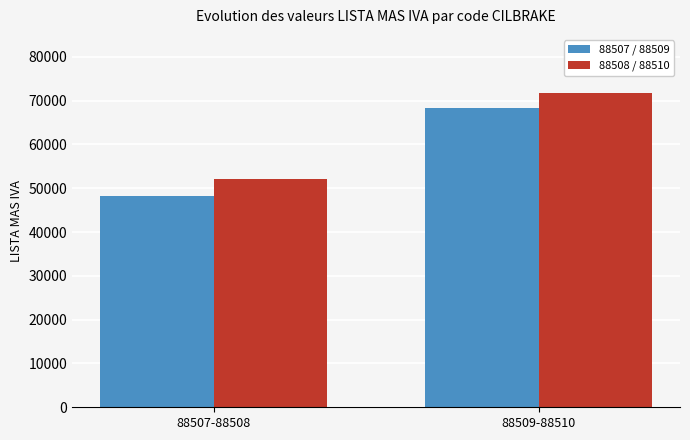

What are all the series names shown in the legend?

88507 / 88509, 88508 / 88510